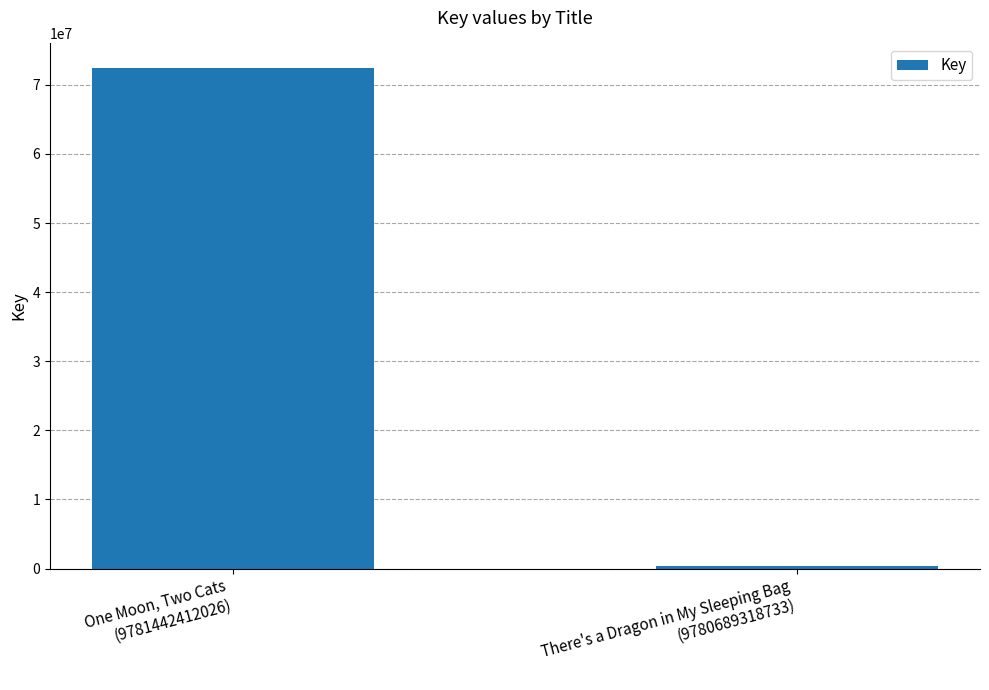

What is the label of the 2nd bar from the right?

One Moon, Two Cats
(9781442412026)